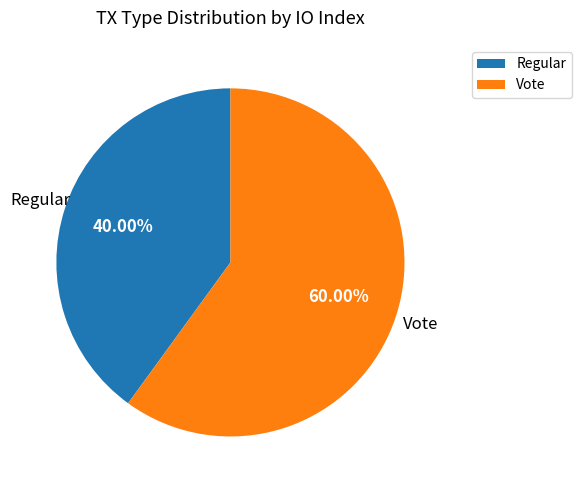

Combined, do Regular and Vote account for over 50%?

Yes